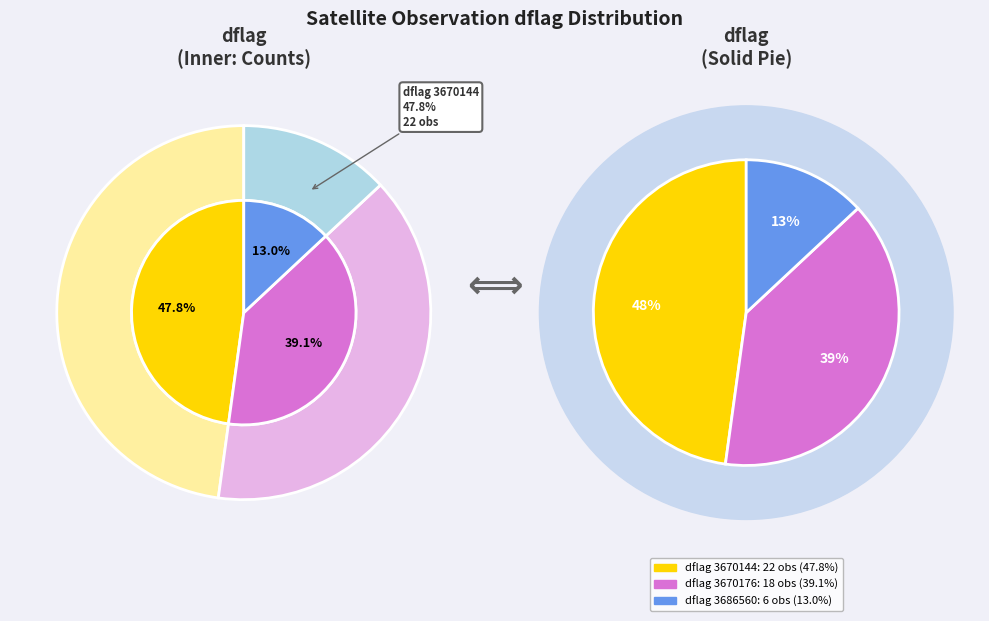

To the nearest percent, what is the average slice percentage?

33%